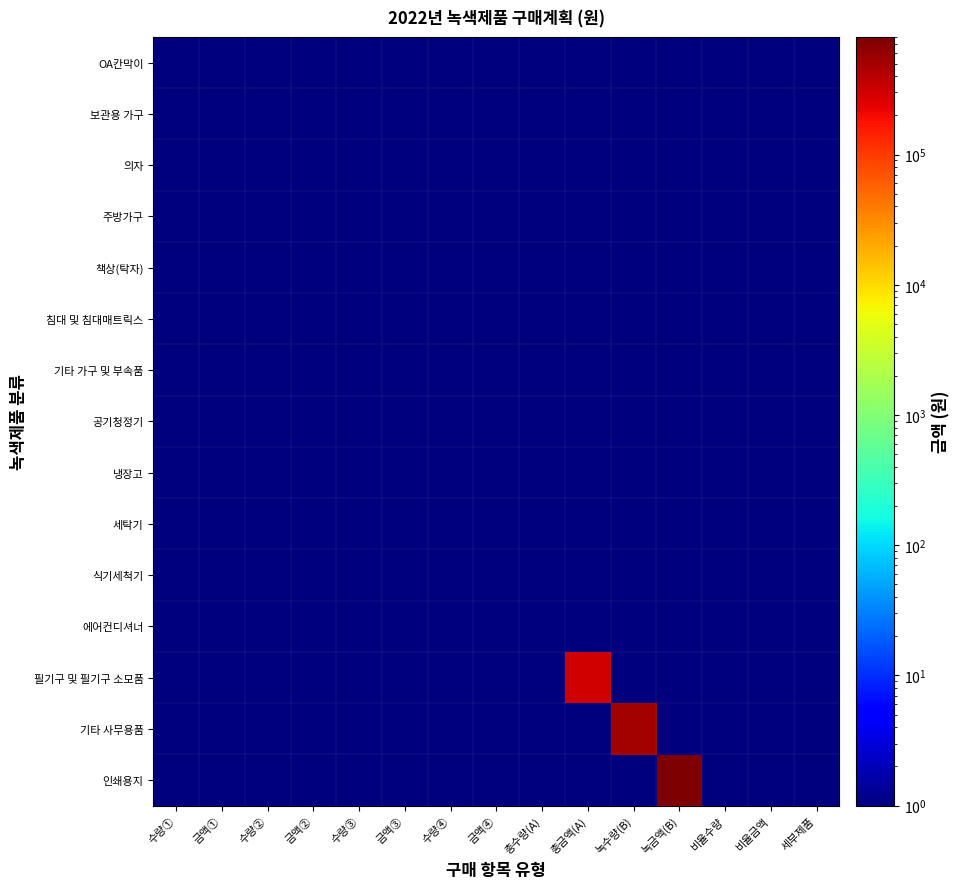

Reading right to left, extract all data points from this chart.

OA칸막이: 세부제품=0.1	비율금액=0.1	비율수량=0.1	녹금액(B)=0.1	녹수량(B)=0.1	총금액(A)=0.1	총수량(A)=0.1	금액④=0.1	수량④=0.1	금액③=0.1	수량③=0.1	금액②=0.1	수량②=0.1	금액①=0.1	수량①=0.1
보관용 가구: 세부제품=0.1	비율금액=0.1	비율수량=0.1	녹금액(B)=0.1	녹수량(B)=0.1	총금액(A)=0.1	총수량(A)=0.1	금액④=0.1	수량④=0.1	금액③=0.1	수량③=0.1	금액②=0.1	수량②=0.1	금액①=0.1	수량①=0.1
의자: 세부제품=0.1	비율금액=0.1	비율수량=0.1	녹금액(B)=0.1	녹수량(B)=0.1	총금액(A)=0.1	총수량(A)=0.1	금액④=0.1	수량④=0.1	금액③=0.1	수량③=0.1	금액②=0.1	수량②=0.1	금액①=0.1	수량①=0.1
주방가구: 세부제품=0.1	비율금액=0.1	비율수량=0.1	녹금액(B)=0.1	녹수량(B)=0.1	총금액(A)=0.1	총수량(A)=0.1	금액④=0.1	수량④=0.1	금액③=0.1	수량③=0.1	금액②=0.1	수량②=0.1	금액①=0.1	수량①=0.1
책상(탁자): 세부제품=0.1	비율금액=0.1	비율수량=0.1	녹금액(B)=0.1	녹수량(B)=0.1	총금액(A)=0.1	총수량(A)=0.1	금액④=0.1	수량④=0.1	금액③=0.1	수량③=0.1	금액②=0.1	수량②=0.1	금액①=0.1	수량①=0.1
침대 및 침대매트릭스: 세부제품=0.1	비율금액=0.1	비율수량=0.1	녹금액(B)=0.1	녹수량(B)=0.1	총금액(A)=0.1	총수량(A)=0.1	금액④=0.1	수량④=0.1	금액③=0.1	수량③=0.1	금액②=0.1	수량②=0.1	금액①=0.1	수량①=0.1
기타 가구 및 부속품: 세부제품=0.1	비율금액=0.1	비율수량=0.1	녹금액(B)=0.1	녹수량(B)=0.1	총금액(A)=0.1	총수량(A)=0.1	금액④=0.1	수량④=0.1	금액③=0.1	수량③=0.1	금액②=0.1	수량②=0.1	금액①=0.1	수량①=0.1
공기청정기: 세부제품=0.1	비율금액=0.1	비율수량=0.1	녹금액(B)=0.1	녹수량(B)=0.1	총금액(A)=0.1	총수량(A)=0.1	금액④=0.1	수량④=0.1	금액③=0.1	수량③=0.1	금액②=0.1	수량②=0.1	금액①=0.1	수량①=0.1
냉장고: 세부제품=0.1	비율금액=0.1	비율수량=0.1	녹금액(B)=0.1	녹수량(B)=0.1	총금액(A)=0.1	총수량(A)=0.1	금액④=0.1	수량④=0.1	금액③=0.1	수량③=0.1	금액②=0.1	수량②=0.1	금액①=0.1	수량①=0.1
세탁기: 세부제품=0.1	비율금액=0.1	비율수량=0.1	녹금액(B)=0.1	녹수량(B)=0.1	총금액(A)=0.1	총수량(A)=0.1	금액④=0.1	수량④=0.1	금액③=0.1	수량③=0.1	금액②=0.1	수량②=0.1	금액①=0.1	수량①=0.1
식기세척기: 세부제품=0.1	비율금액=0.1	비율수량=0.1	녹금액(B)=0.1	녹수량(B)=0.1	총금액(A)=0.1	총수량(A)=0.1	금액④=0.1	수량④=0.1	금액③=0.1	수량③=0.1	금액②=0.1	수량②=0.1	금액①=0.1	수량①=0.1
에어컨디셔너: 세부제품=0.1	비율금액=0.1	비율수량=0.1	녹금액(B)=0.1	녹수량(B)=0.1	총금액(A)=0.1	총수량(A)=0.1	금액④=0.1	수량④=0.1	금액③=0.1	수량③=0.1	금액②=0.1	수량②=0.1	금액①=0.1	수량①=0.1
필기구 및 필기구 소모품: 세부제품=0.1	비율금액=0.1	비율수량=0.1	녹금액(B)=0.1	녹수량(B)=0.1	총금액(A)=300000.0	총수량(A)=0.1	금액④=0.1	수량④=0.1	금액③=0.1	수량③=0.1	금액②=0.1	수량②=0.1	금액①=0.1	수량①=0.1
기타 사무용품: 세부제품=0.1	비율금액=0.1	비율수량=0.1	녹금액(B)=0.1	녹수량(B)=500000.0	총금액(A)=0.1	총수량(A)=0.1	금액④=0.1	수량④=0.1	금액③=0.1	수량③=0.1	금액②=0.1	수량②=0.1	금액①=0.1	수량①=0.1
인쇄용지: 세부제품=0.1	비율금액=0.1	비율수량=0.1	녹금액(B)=800000.0	녹수량(B)=0.1	총금액(A)=0.1	총수량(A)=0.1	금액④=0.1	수량④=0.1	금액③=0.1	수량③=0.1	금액②=0.1	수량②=0.1	금액①=0.1	수량①=0.1